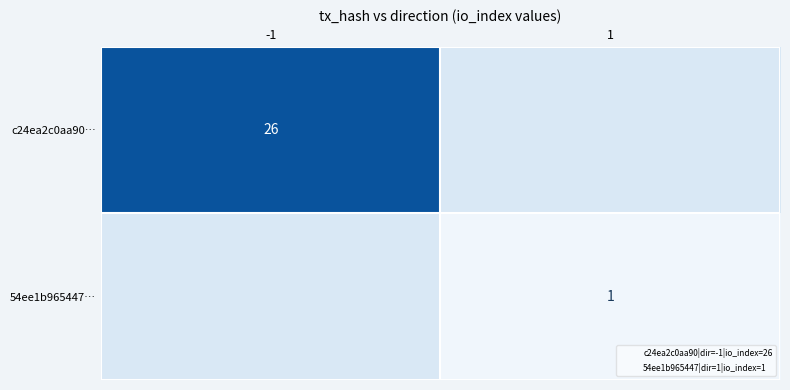

True or false: c24ea2c0aa90… has a value of 26 at -1.

True